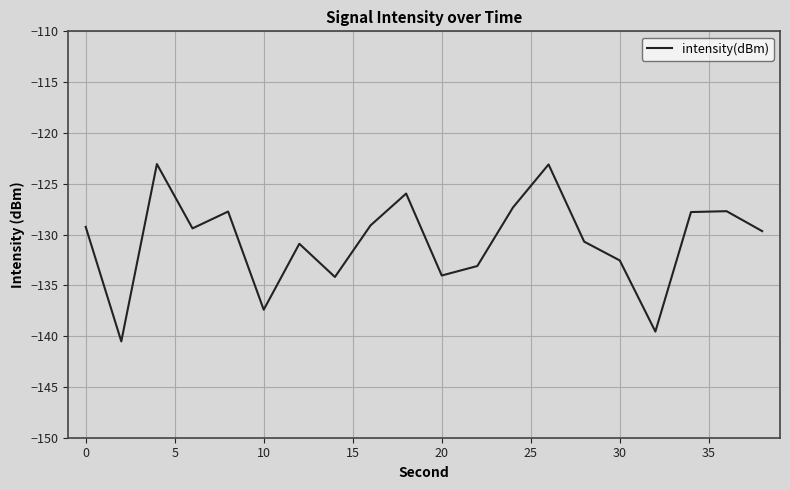

What is the average value?

-130.7